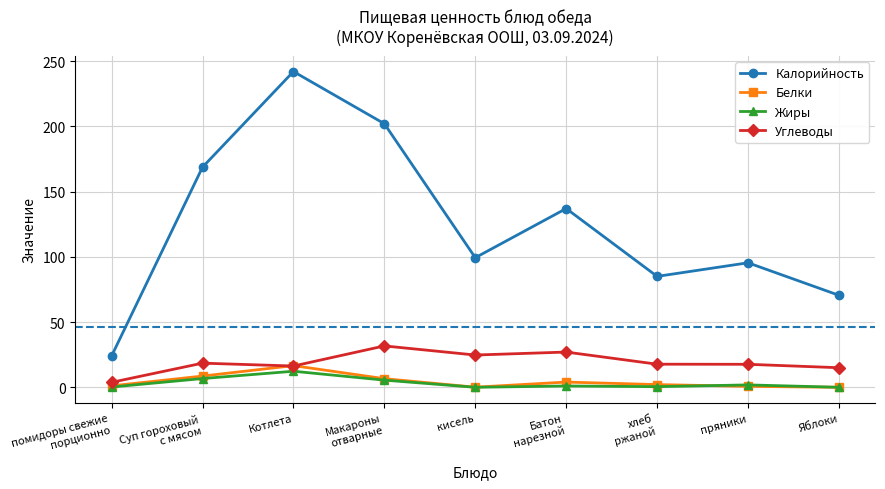

In Углеводы, how many points are lower than both neighbors (excluding endpoints)?

2